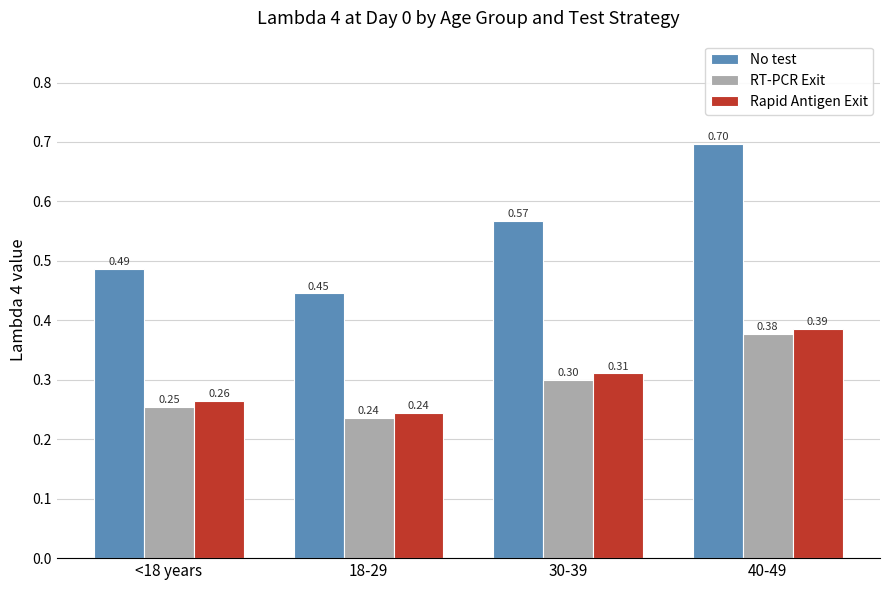

True or false: RT-PCR Exit has a value of 0.3 at 18-29.

False